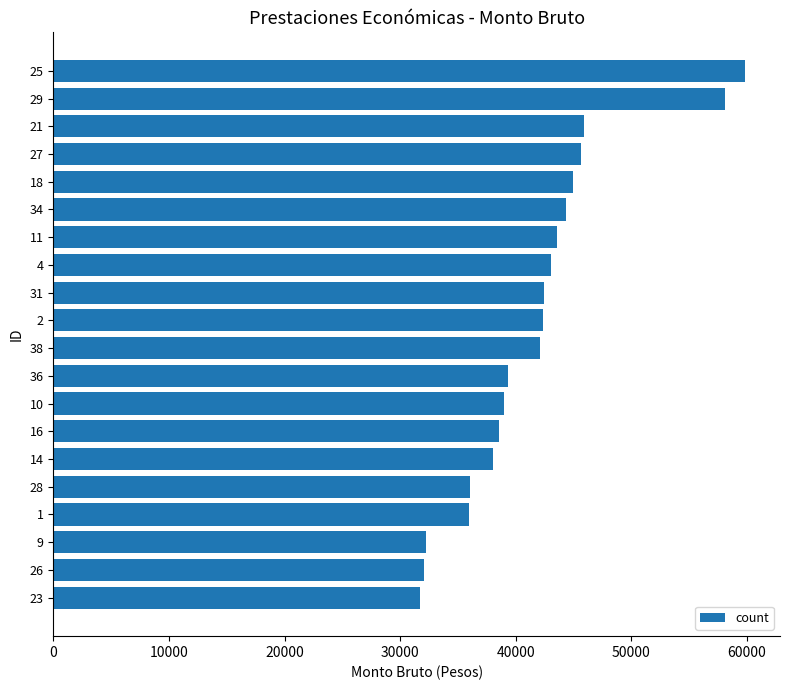

What is the difference between the values at 21 and 25?

13935.0